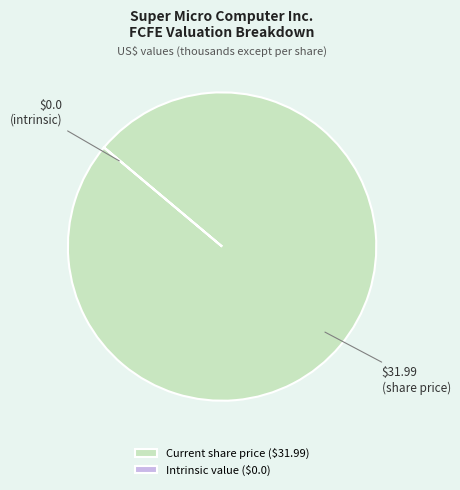

The Current share price ($31.99) slice represents 100% of the pie. True or false?

True